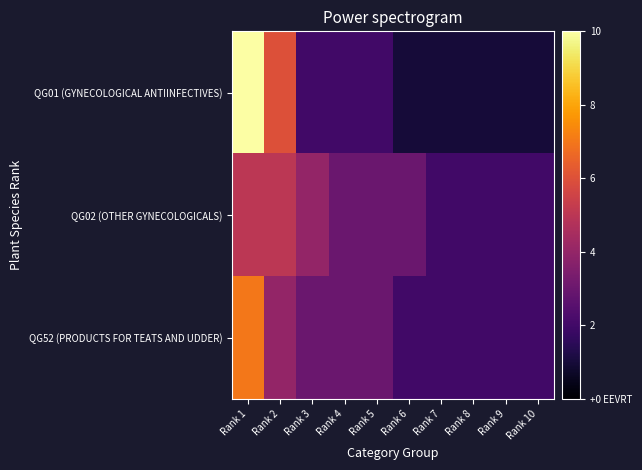

What is the spread (max minus min) of values at Rank 10?

1